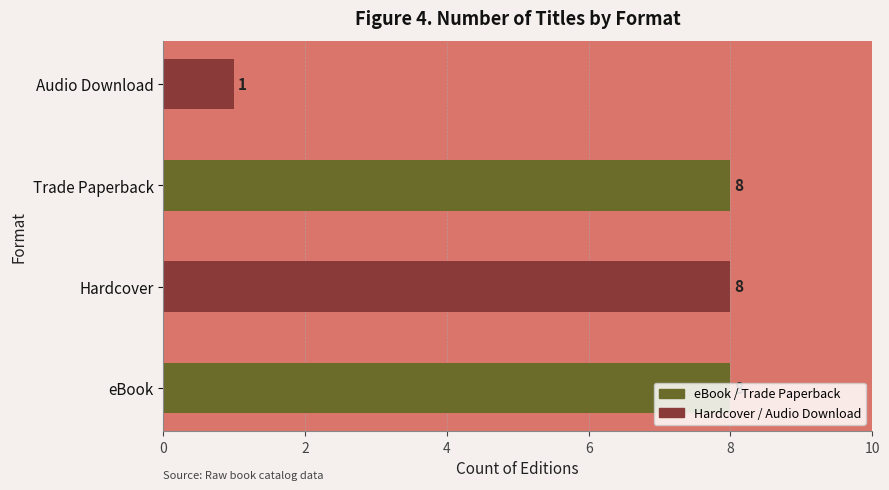

How many data points are less than 8?

1